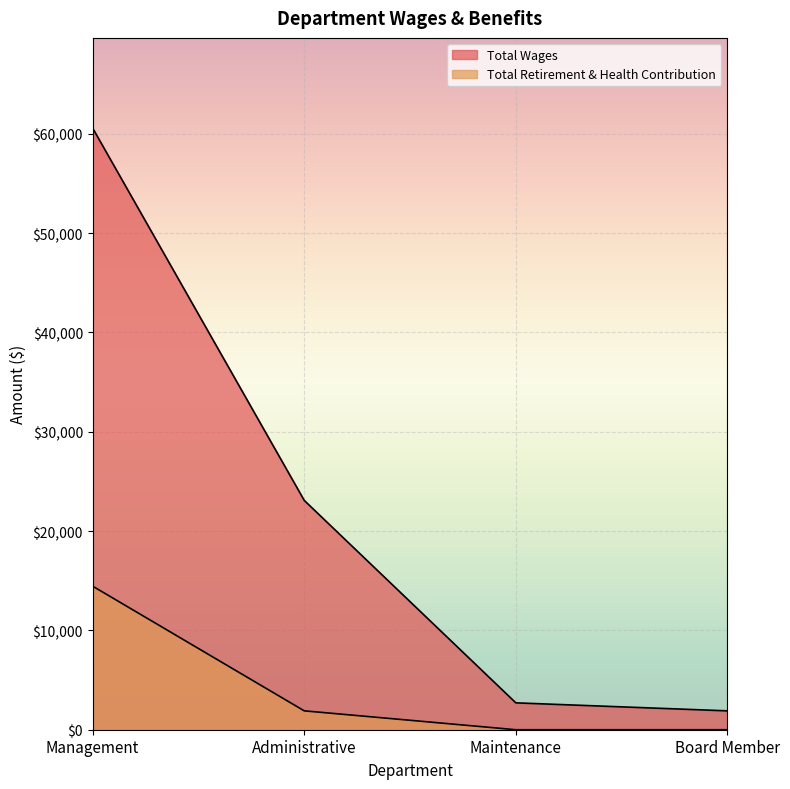

What is the value of the Total Wages point at the 4th from the left?

1900